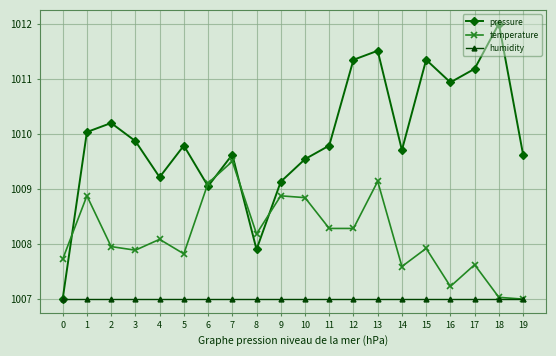

What are all the series names shown in the legend?

pressure, temperature, humidity